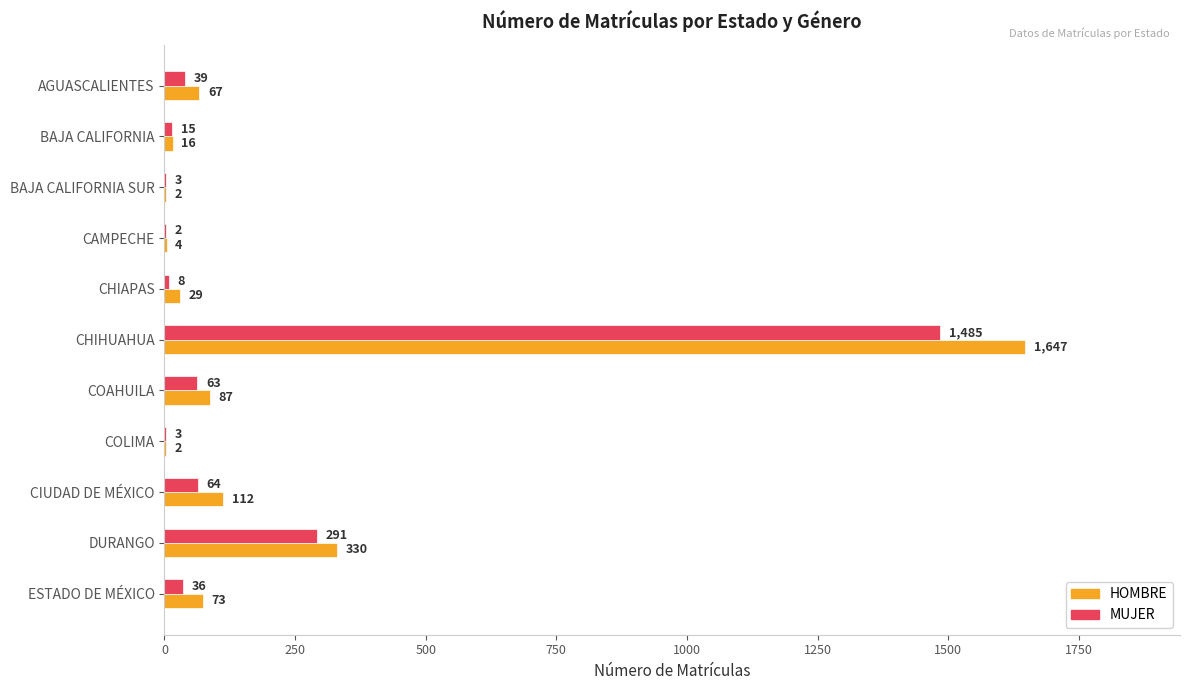

What is the maximum value shown in the chart?

1647